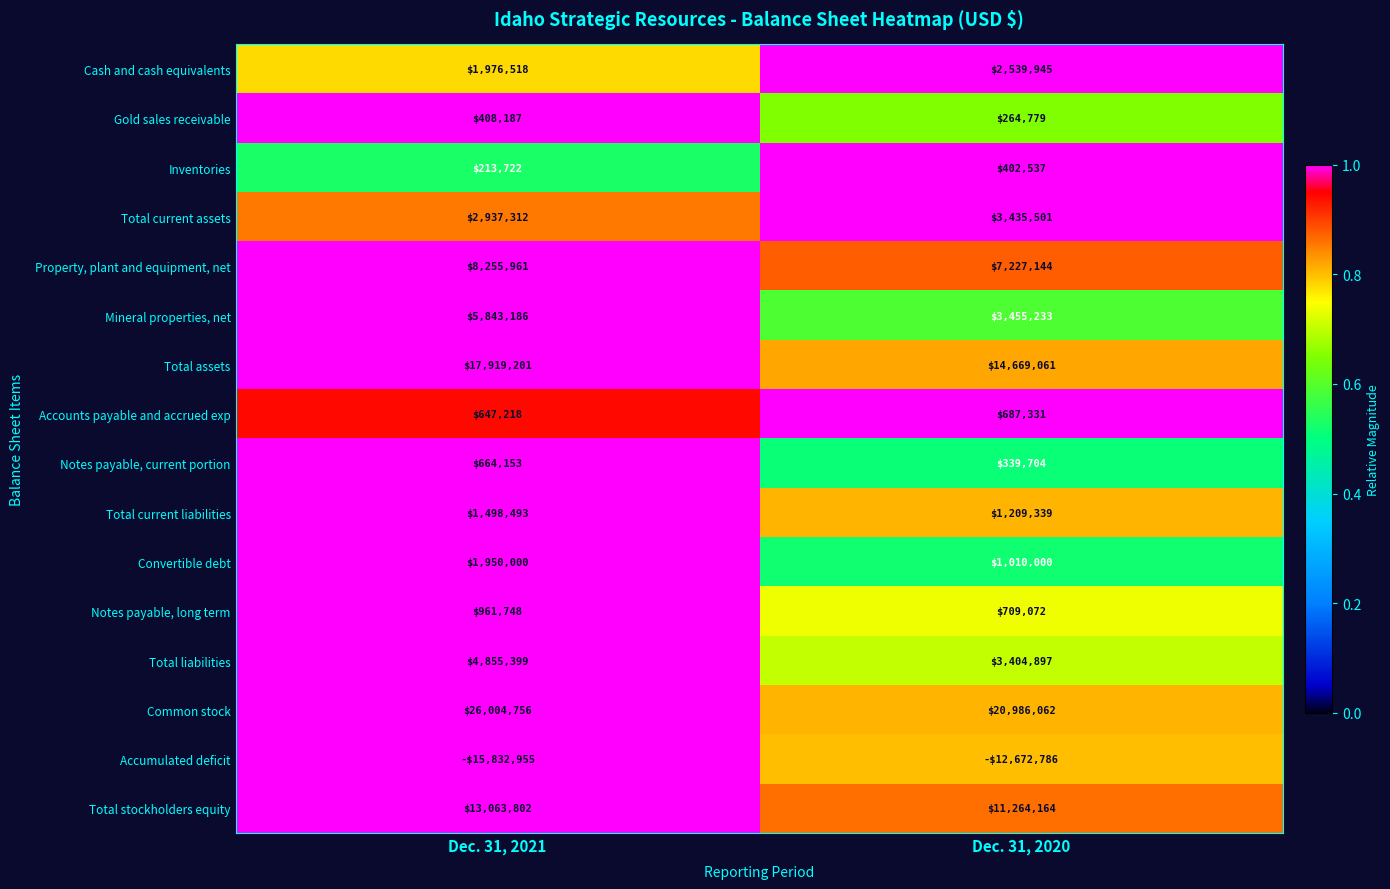

What is the average value of the Convertible debt series?

1480000